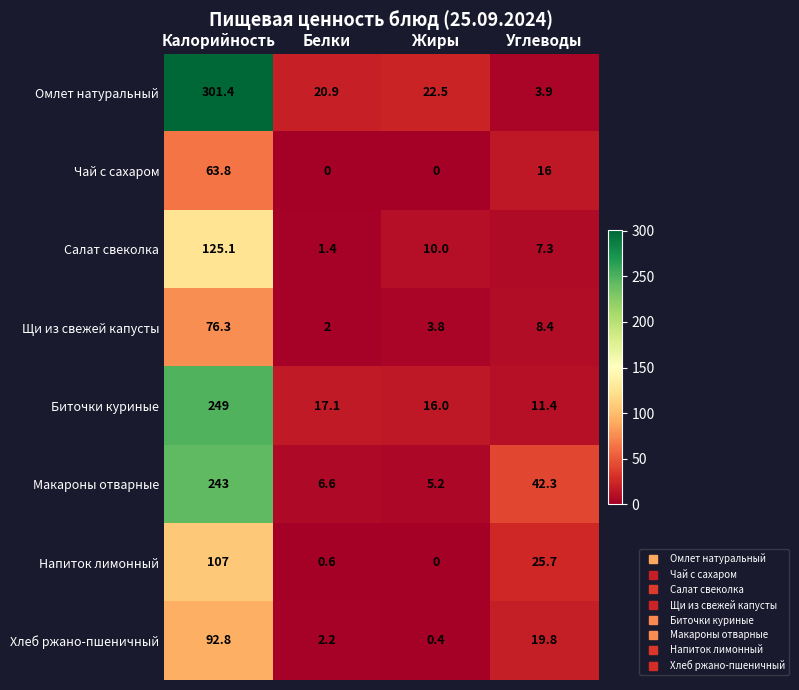

At which label is Щи из свежей капусты closest to 39?

Углеводы